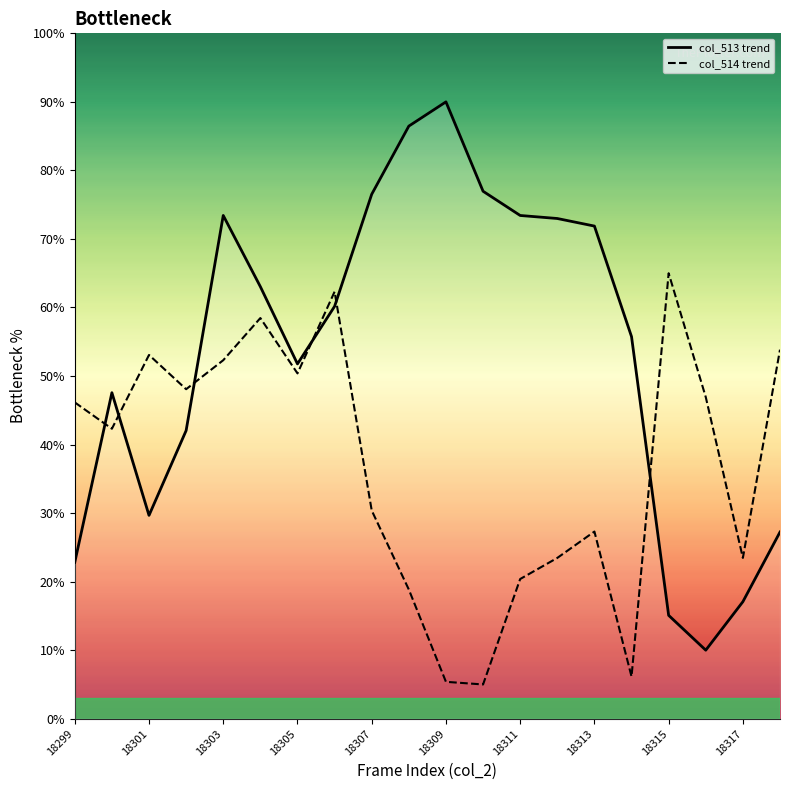

What is the value of the col_514 trend point at the 12th from the left?

5.0